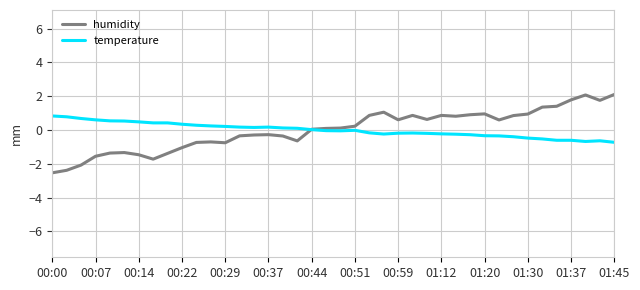

What is the maximum value for humidity?

2.1